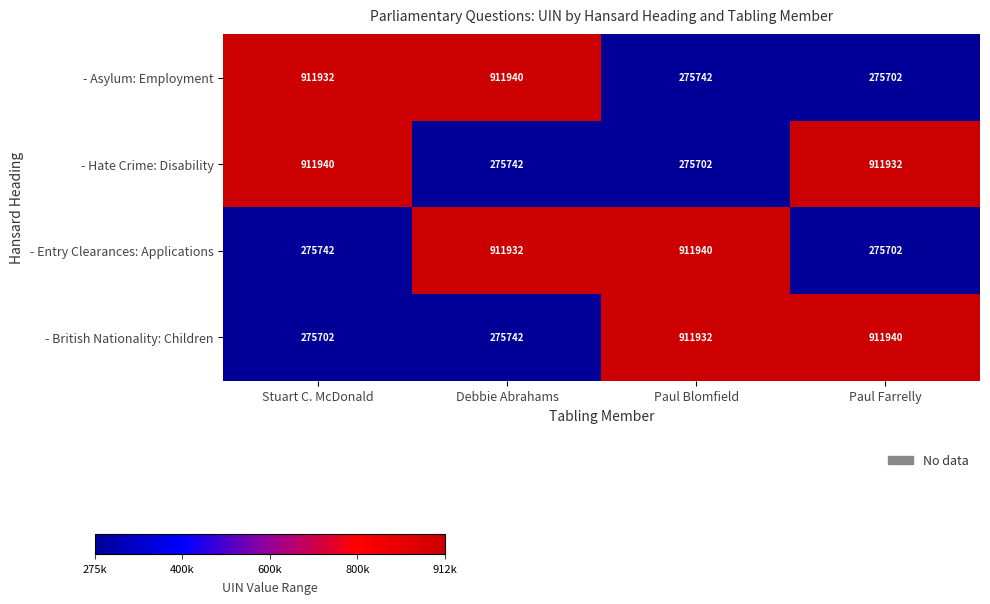

Rank the series at Stuart C. McDonald from highest to lowest value.

- Hate Crime: Disability, - Asylum: Employment, - Entry Clearances: Applications, - British Nationality: Children